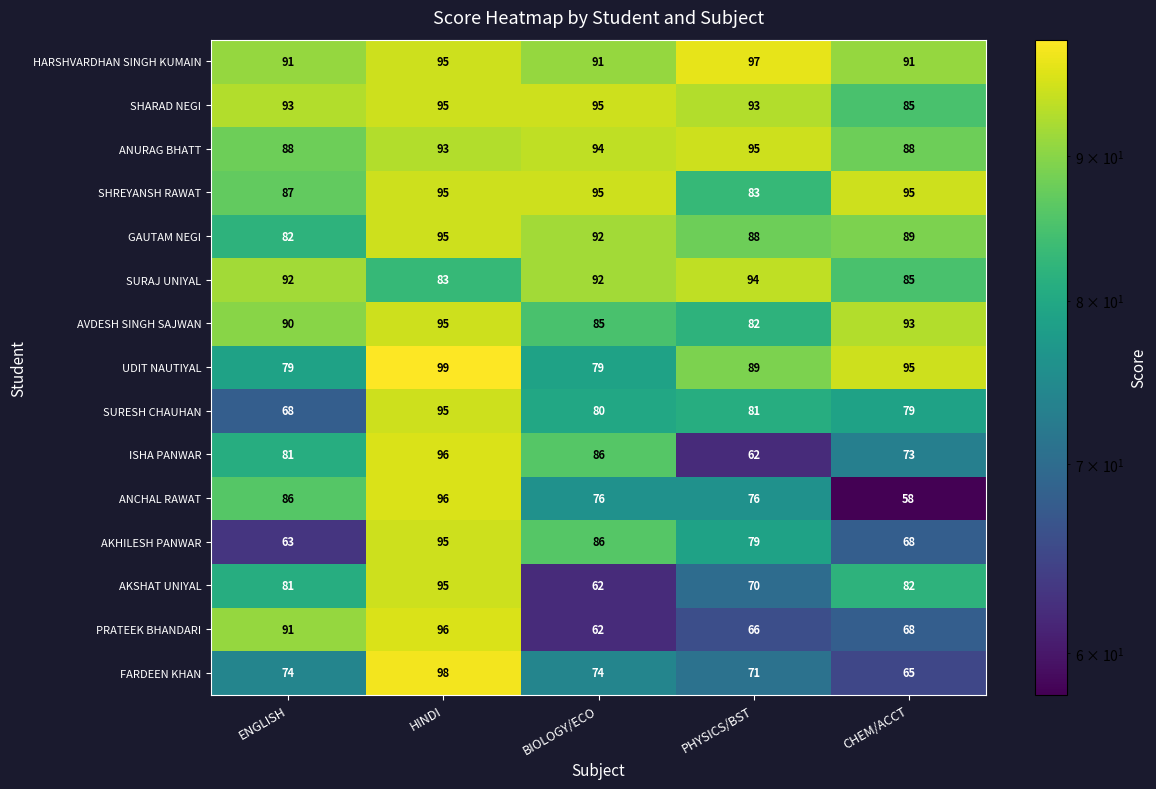

How many series are shown in this chart?

15